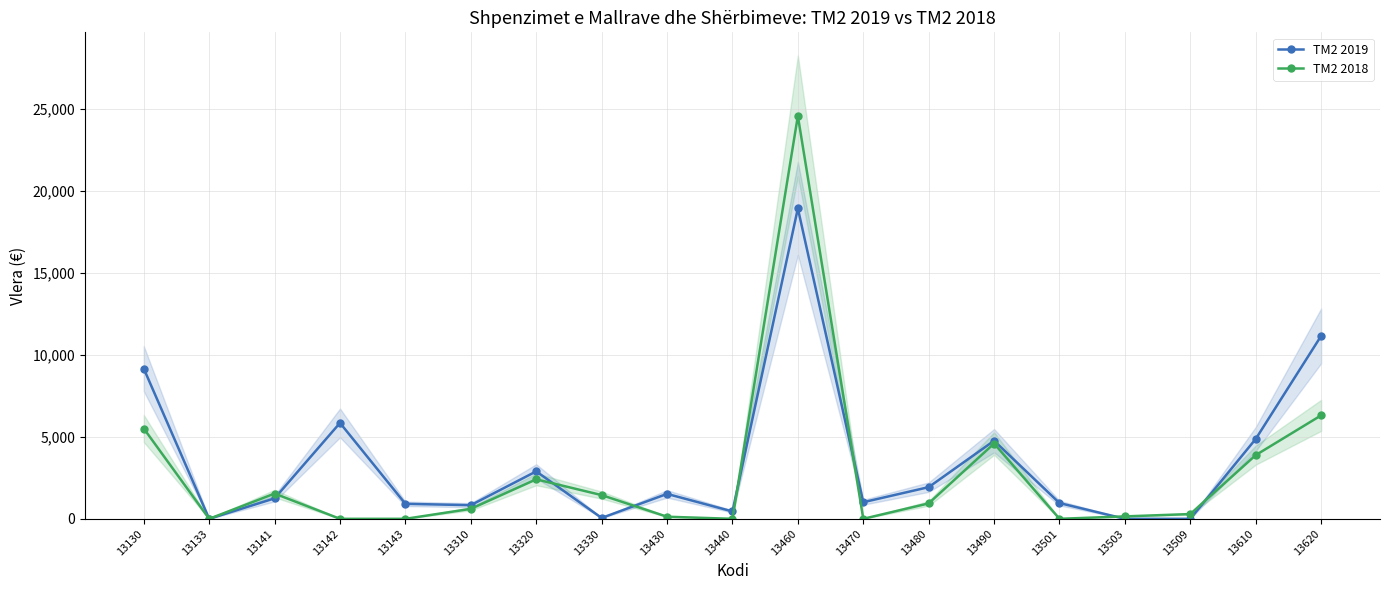

The TM2 2019 series shows 266.5 at 13310. True or false?

False